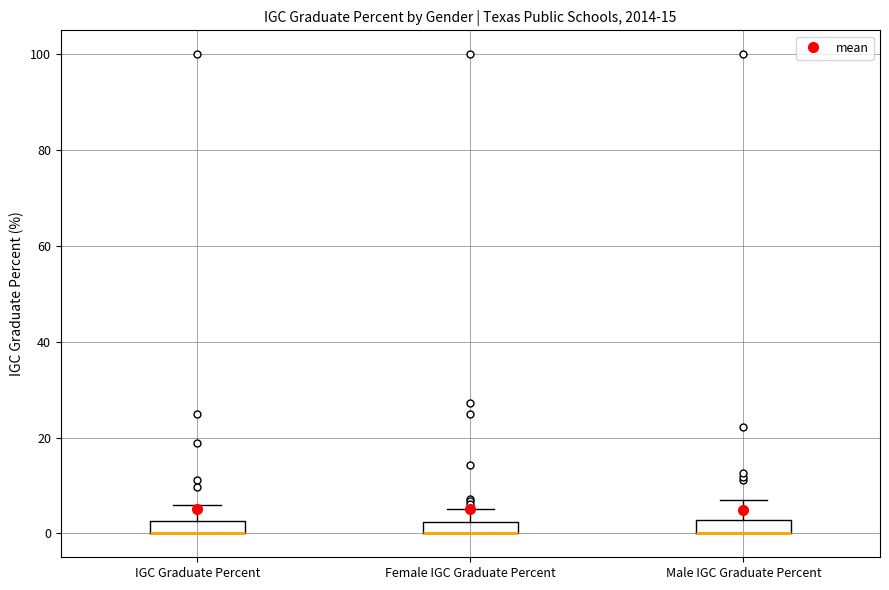

Where does the upper whisker of the box for Male IGC Graduate Percent end on the y-axis? The values are not printed on the chart, so give them approximately, as read against the axis.

6